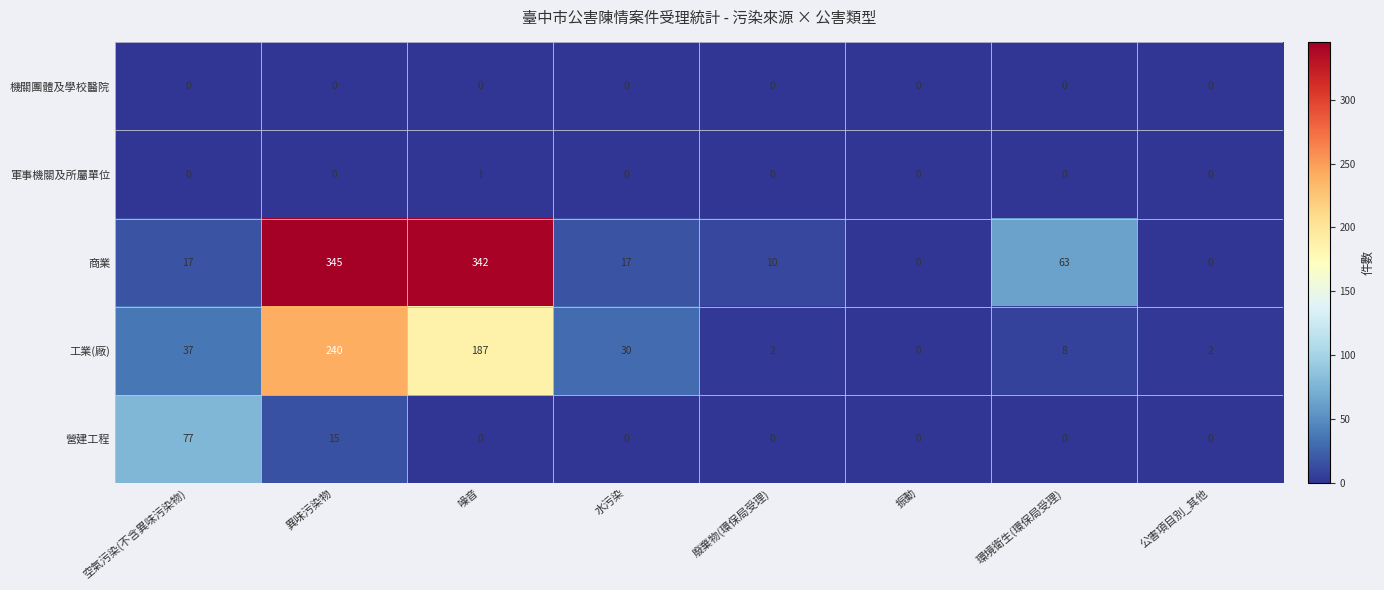

At which label is 營建工程 closest to 38?

異味污染物